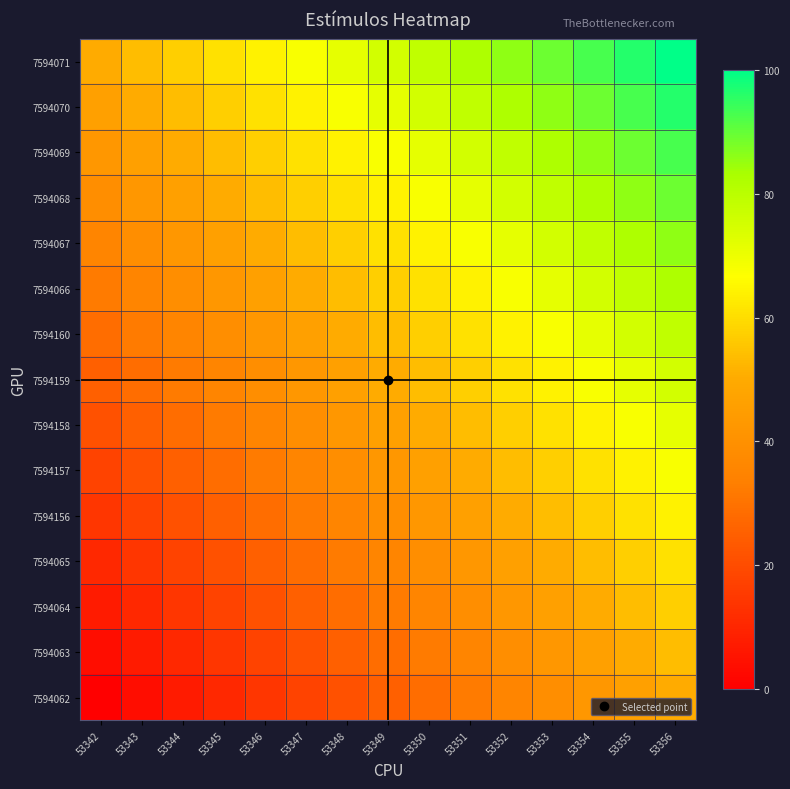

At which category is the sum across all series the highest?

53356